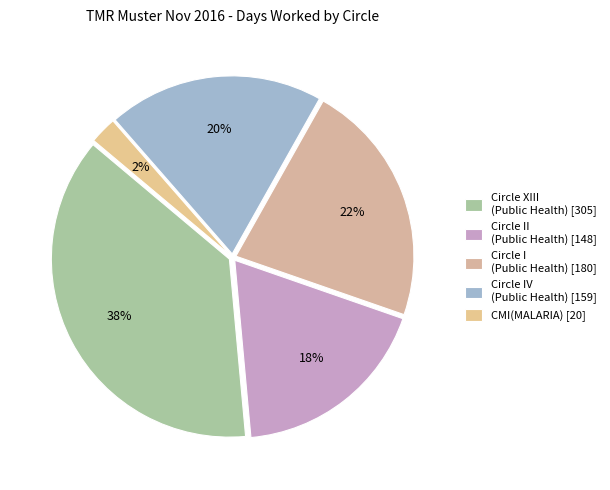

To the nearest percent, what is the average slice percentage?

20%